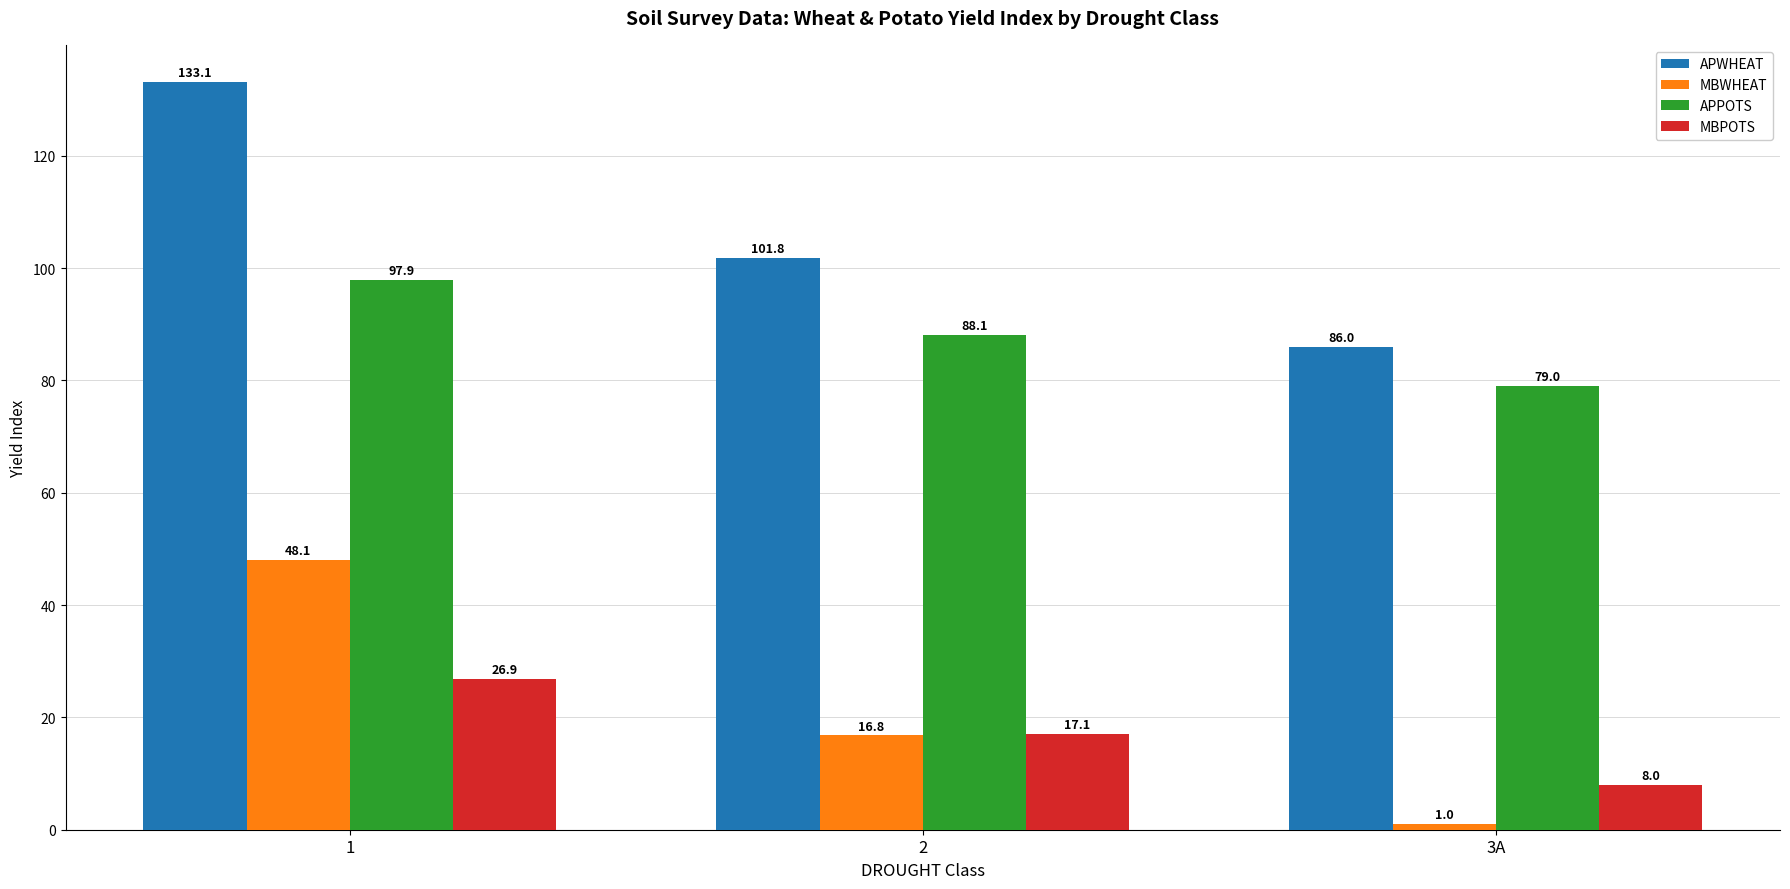

What is the spread (max minus min) of values at 1?

106.2